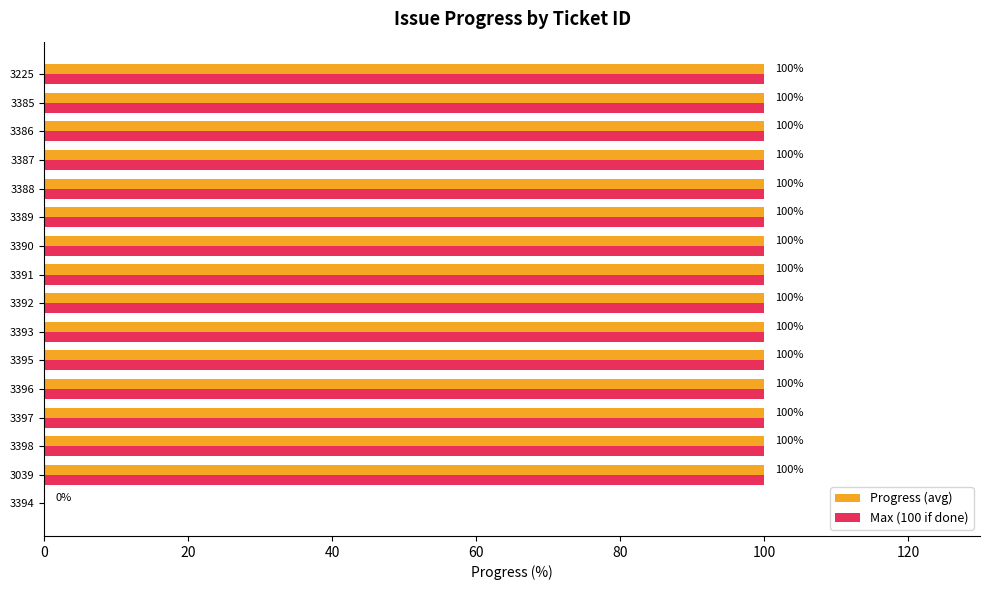

How many positive values does the Max (100 if done) series have?

15